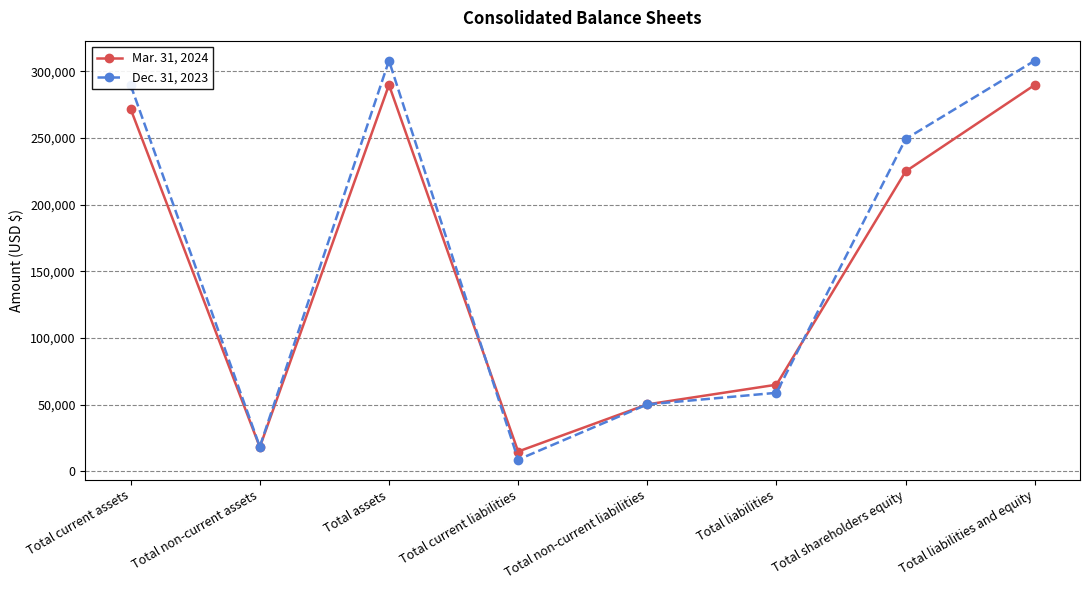

At which label is Dec. 31, 2023 closest to 158408?

Total shareholders equity